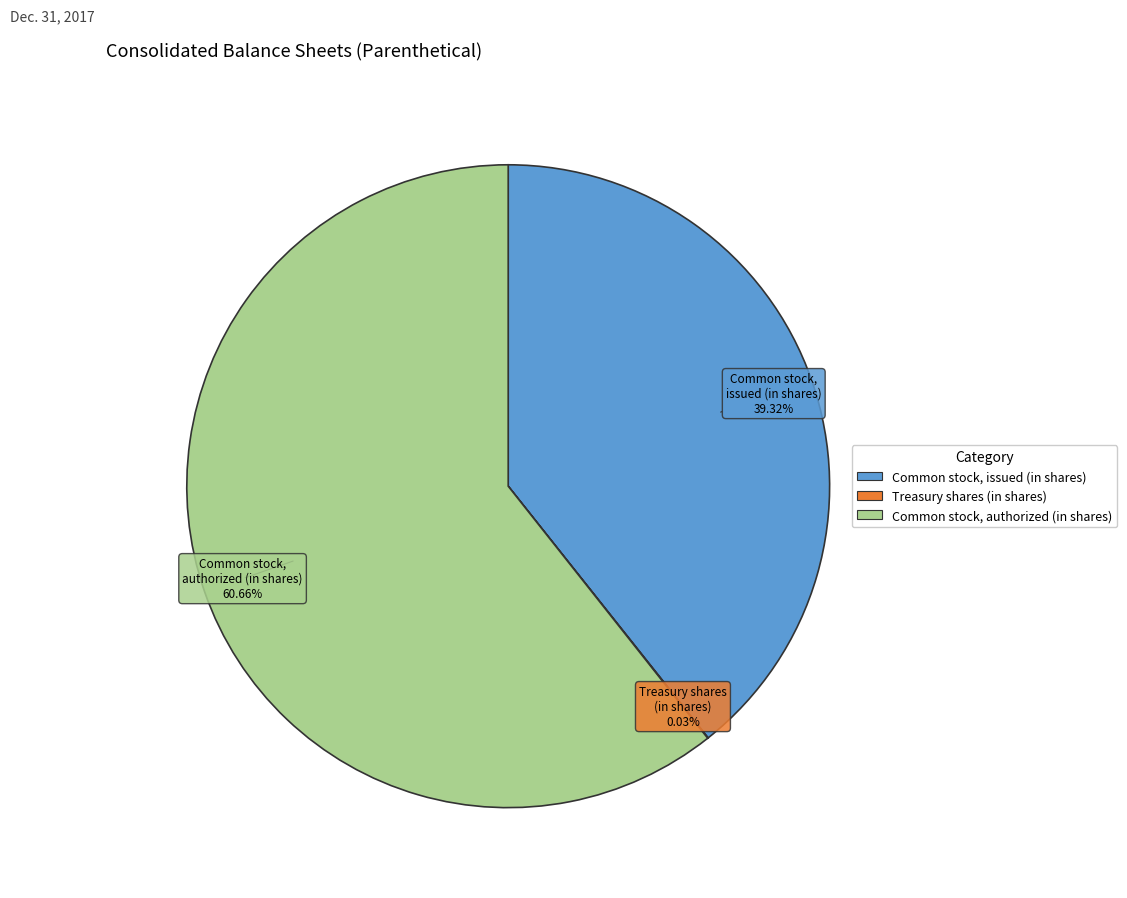

Which slice is the largest?

Common stock, authorized (in shares)